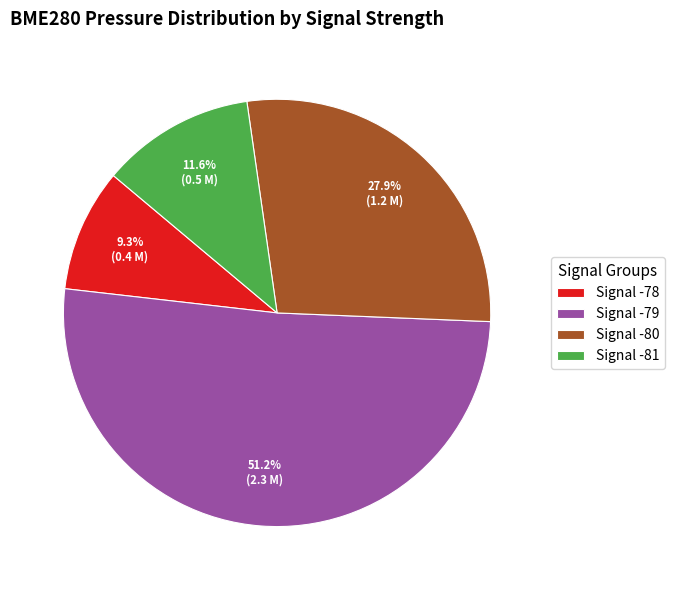

Does Signal -79 represent more than half of the total?

Yes